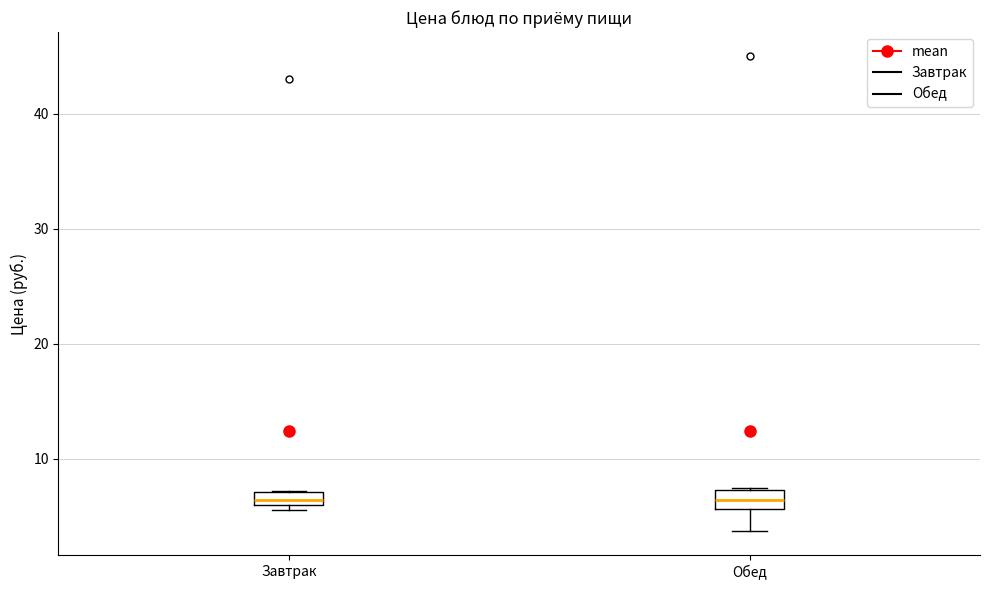

Where is the lower edge of the box for Завтрак on the y-axis? The values are not printed on the chart, so give them approximately, as read against the axis.

6